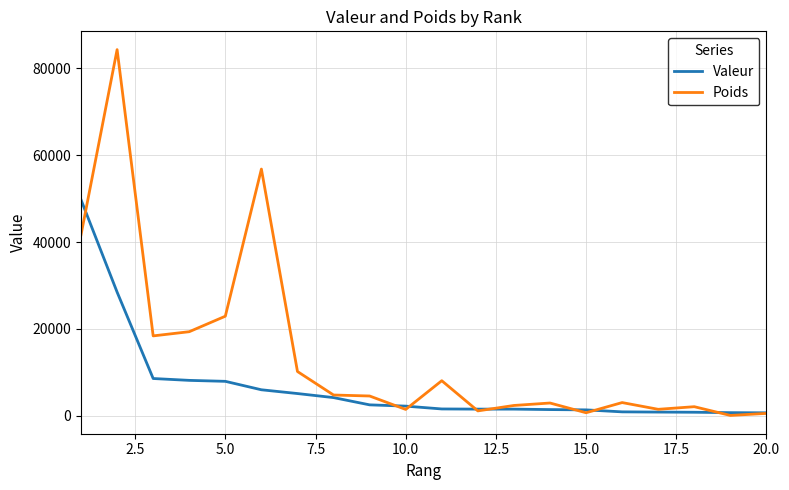

Which series has the largest range (max minus min)?

Poids